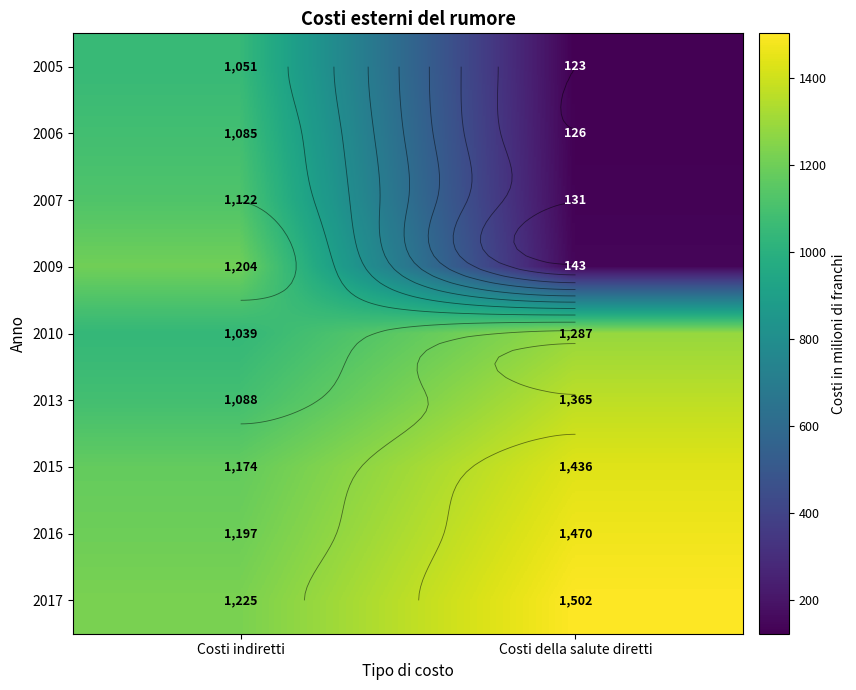

Which series has the largest total across all categories?

2017